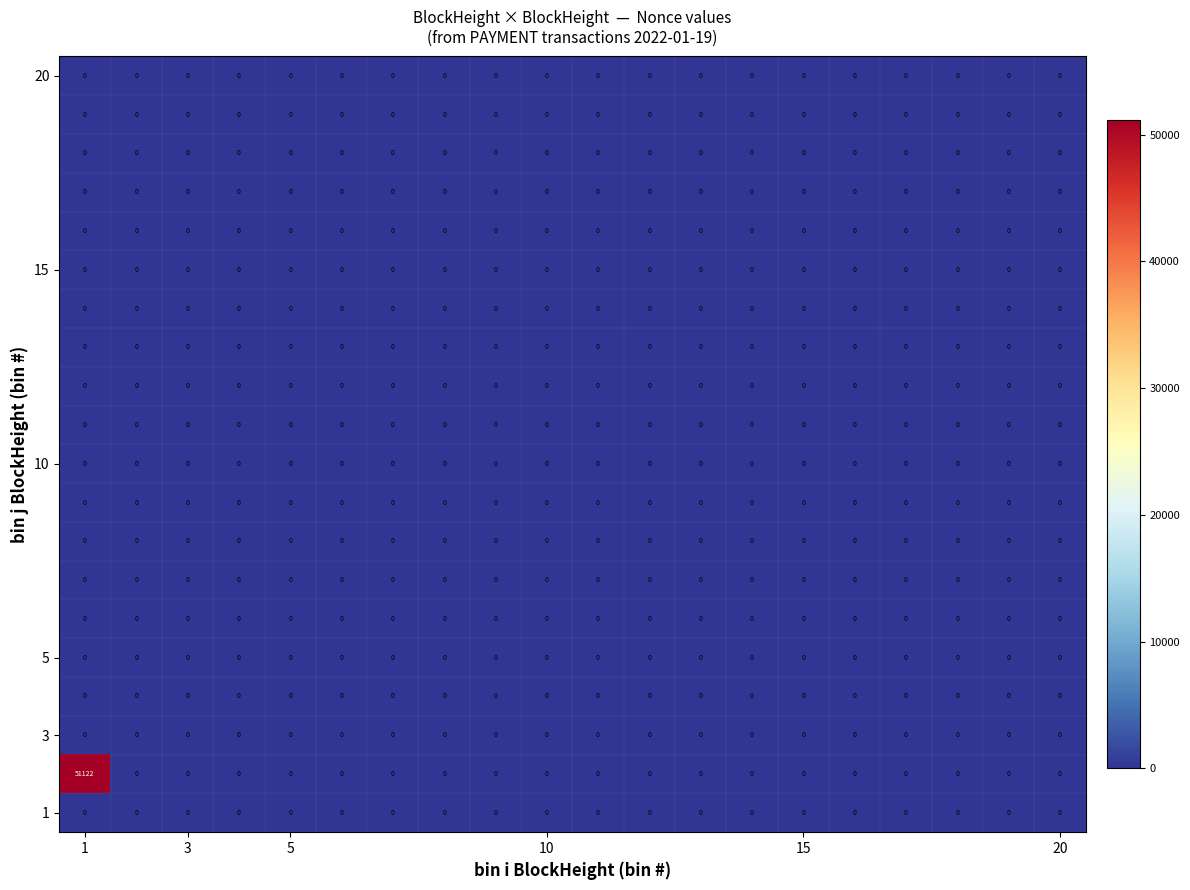

How many data points does each series have?

20